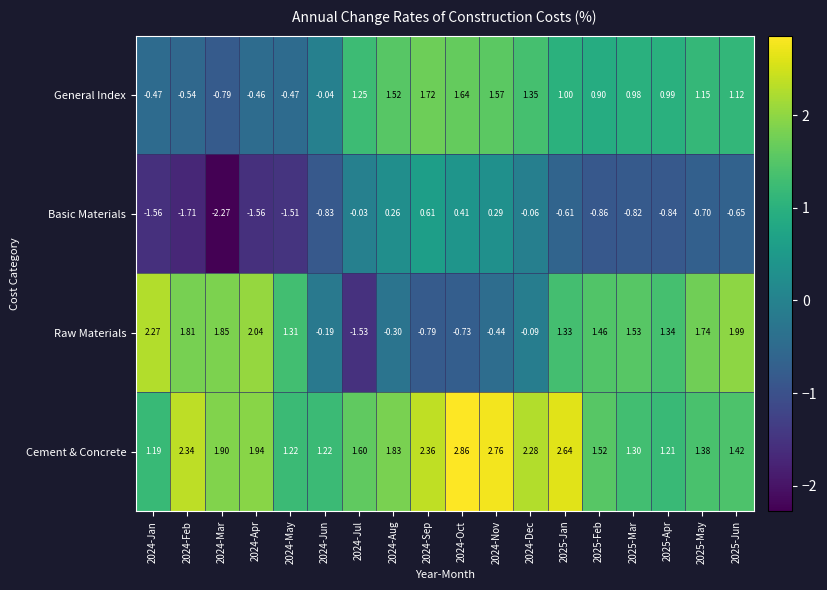

What is the total value across all series at 2024-Sep?

3.9